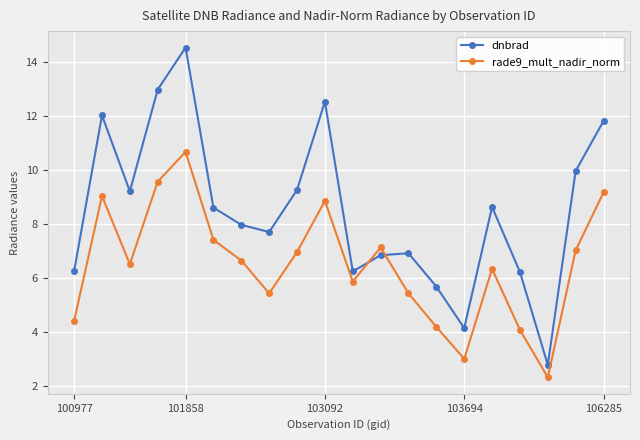

How many interior local peaks does the dnbrad series have?

5